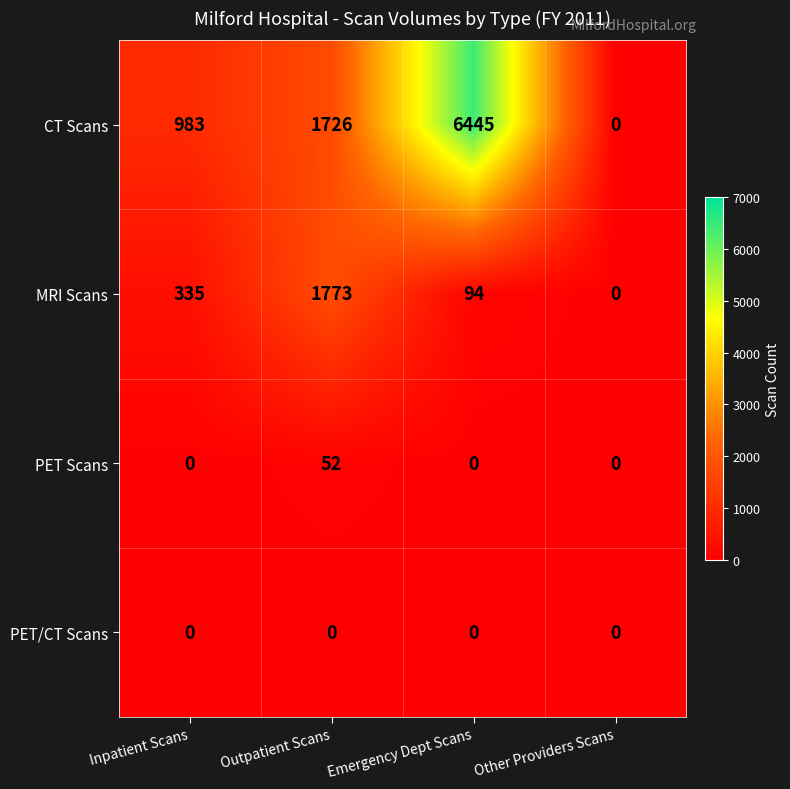

At which category is the sum across all series the highest?

Emergency Dept Scans